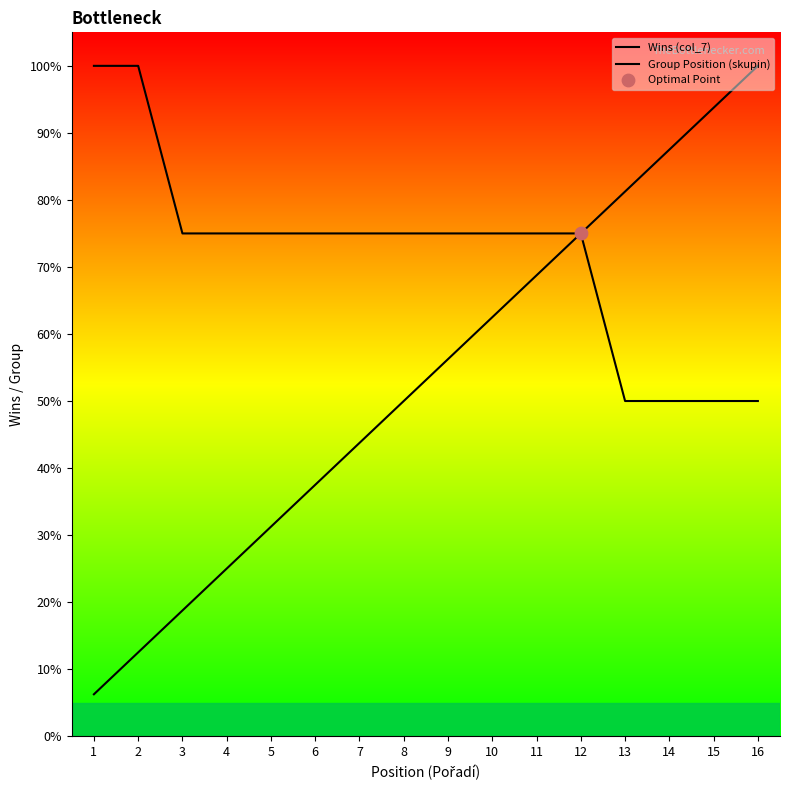

What is the total value across all series at 9?

131.2